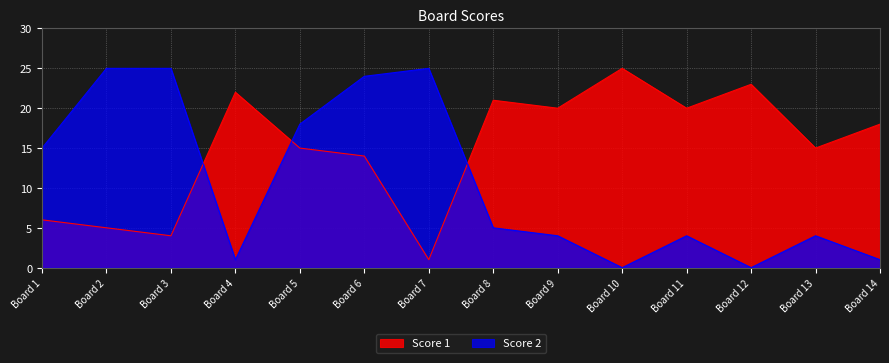

List the series in order of their peak value, lowest first.

Score 1, Score 2